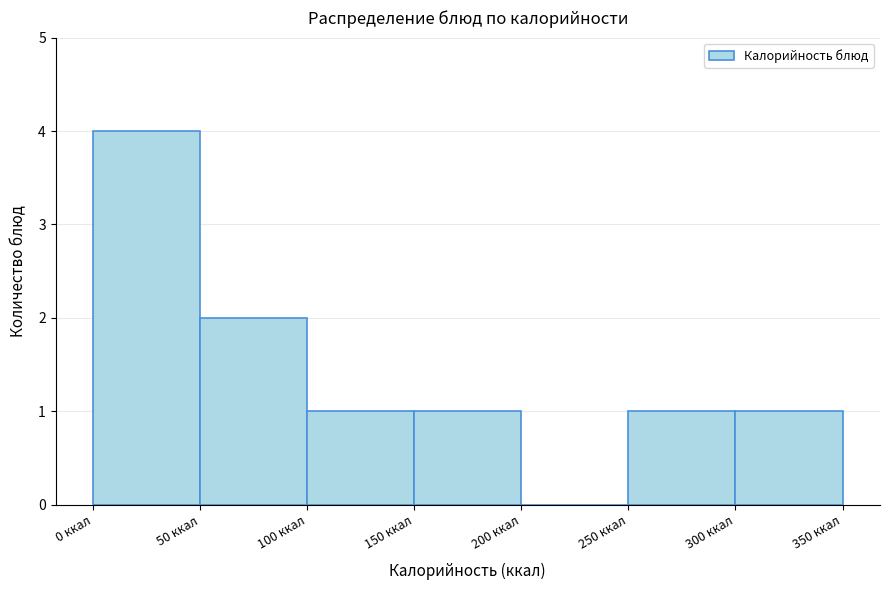

Reading left to right, transcribe this chart: for each bar, give the range it covers on the x-axis and its height. The values are not printed on the chart, so give them approximately, as read against the axis.

0 to 50: 4
50 to 100: 2
100 to 150: 1
150 to 200: 1
200 to 250: 0
250 to 300: 1
300 to 350: 1